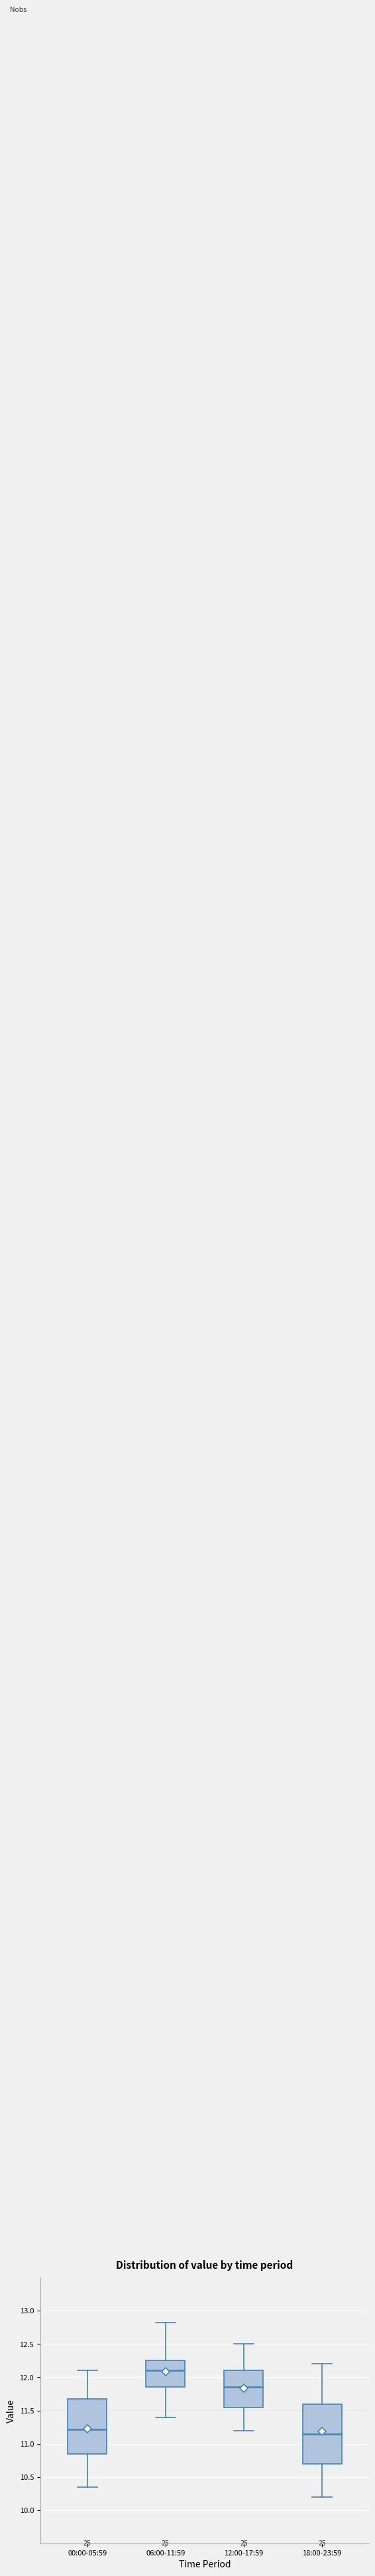

Where is the lower edge of the box for 00:00-05:59 on the y-axis? The values are not printed on the chart, so give them approximately, as read against the axis.

10.85